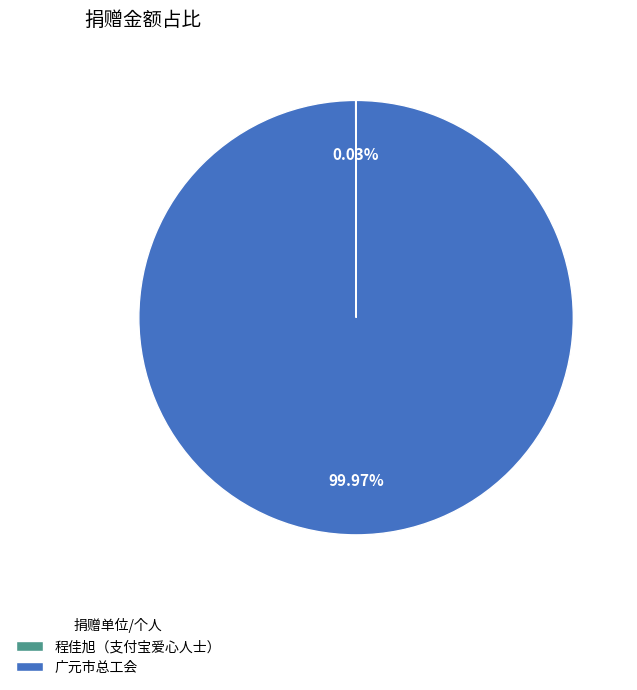

Which slice is the largest?

广元市总工会